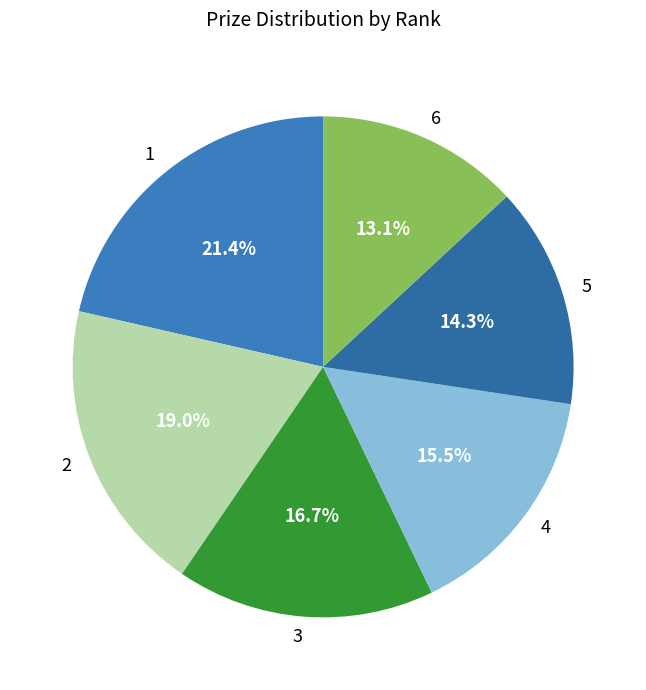

To the nearest percent, what percentage of the pie is 1?

21%